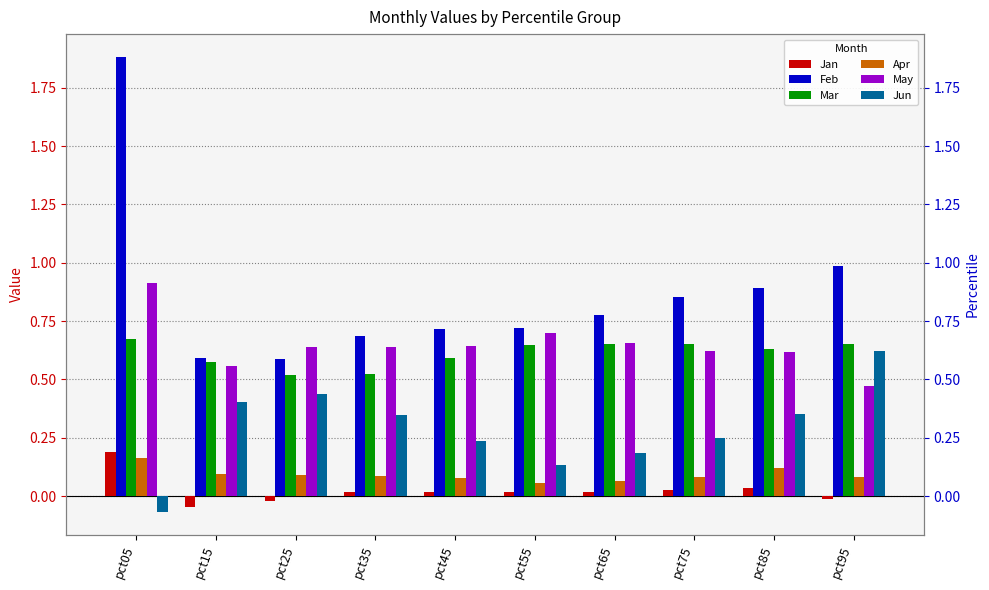

The Mar series shows 0.5 at pct25. True or false?

True